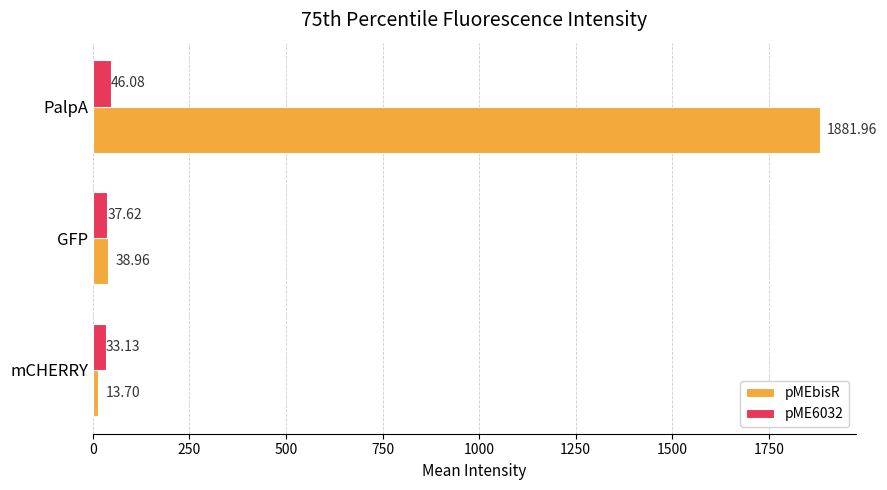

At which label is pMEbisR closest to 947?

GFP